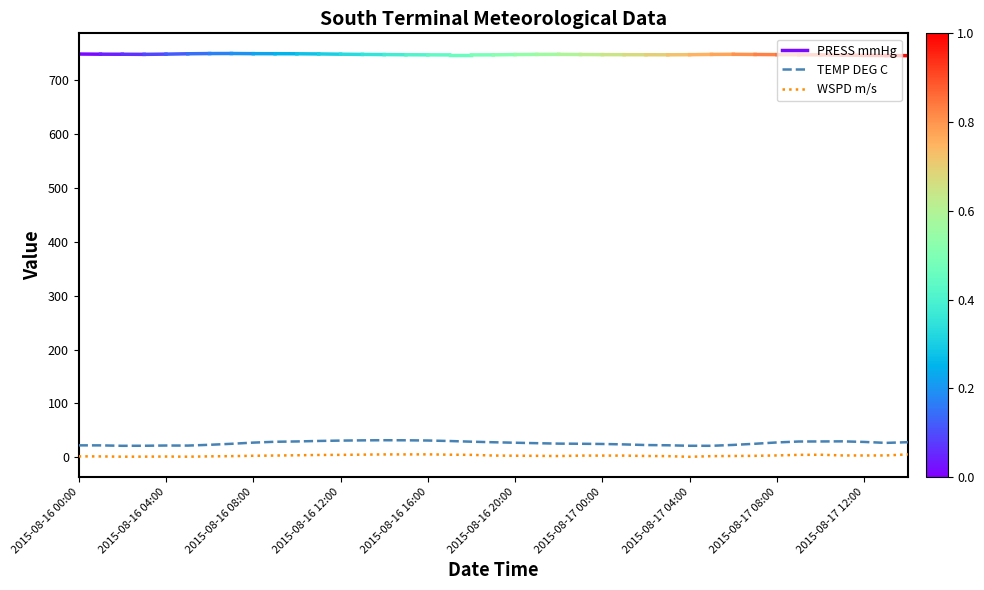

What is the label of the 31st point from the right?

2015-08-16 08:00